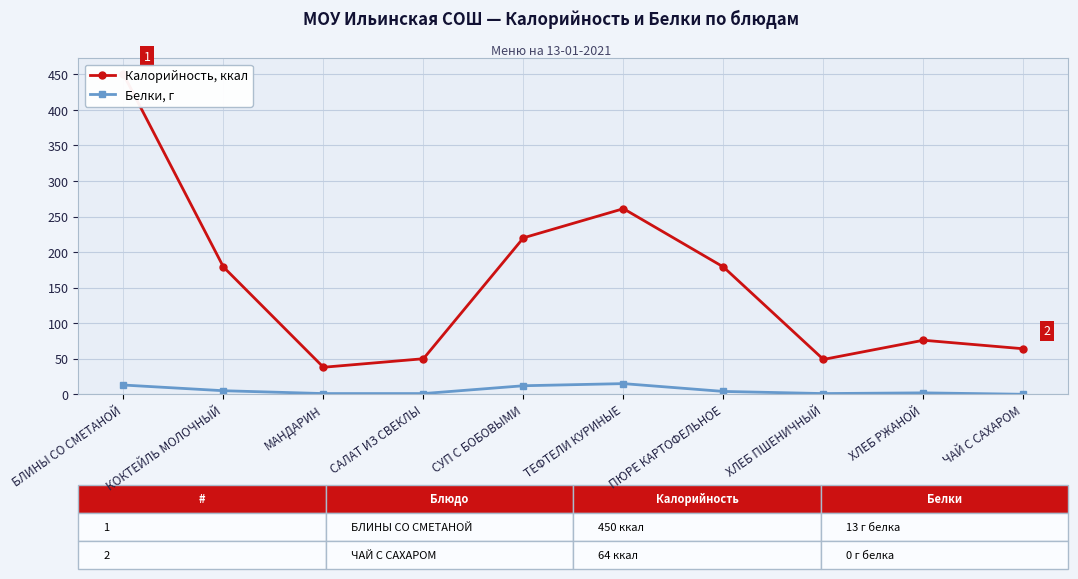

The value of Белки, г at МАНДАРИН is 1. True or false?

False